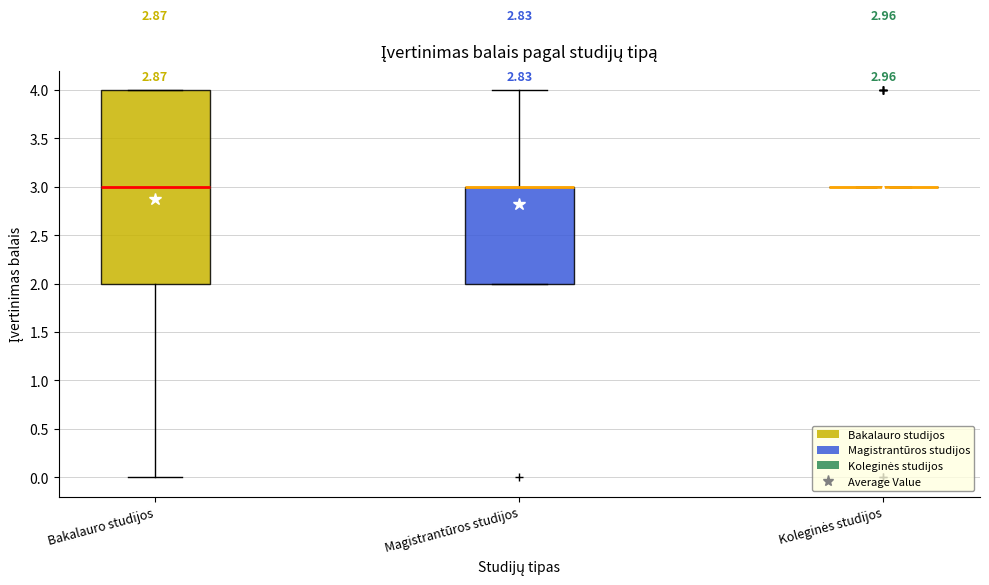

Comparing the boxes themselves (not the whiskers), which one is the tallest?

Bakalauro studijos